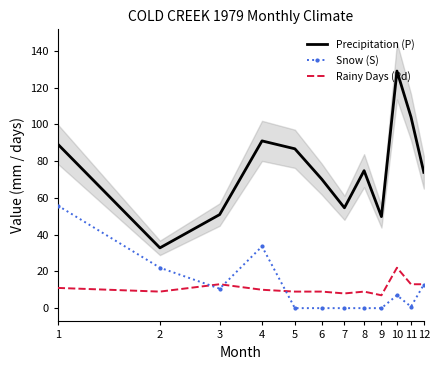

What is the difference between the Rainy Days (Pd) values at 11 and 1?

2.0